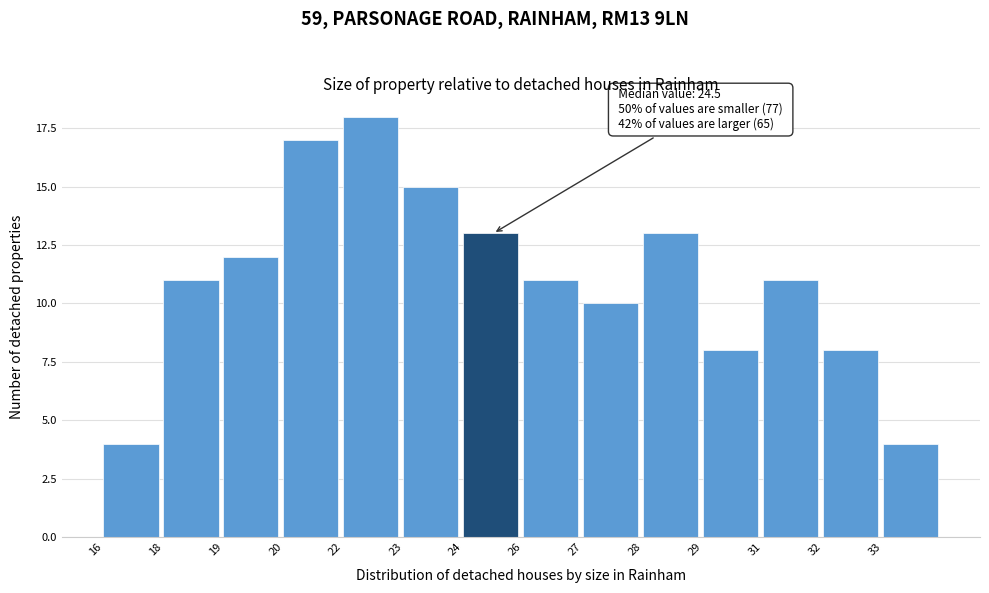

Reading right to left, transcribe all the data shown in this chart.

33=4	32=8	31=11	29=8	28=13	27=10	26=11	24=13	23=15	22=18	20=17	19=12	18=11	16=4